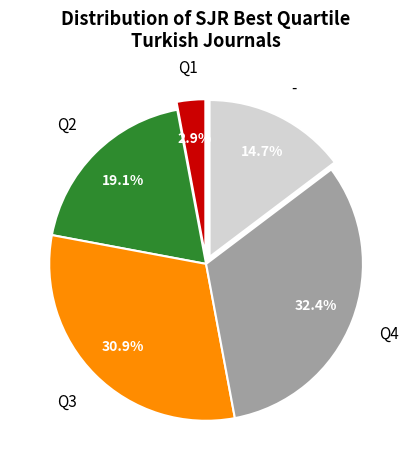

Is there a majority slice in this chart?

No